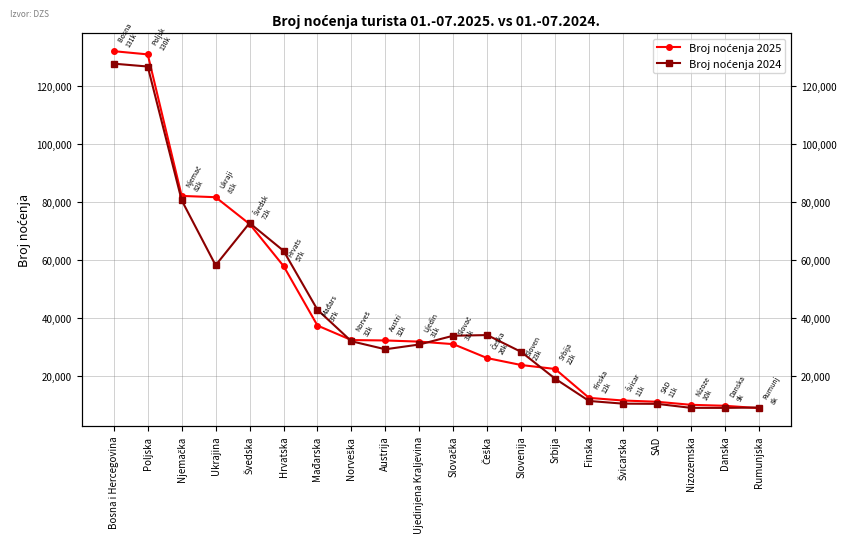

The value of Broj noćenja 2025 at Austrija is 15470. True or false?

False